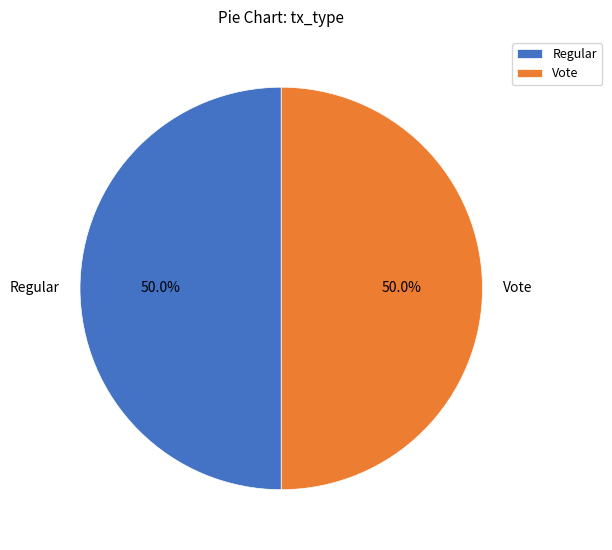

The Regular slice represents 50% of the pie. True or false?

True